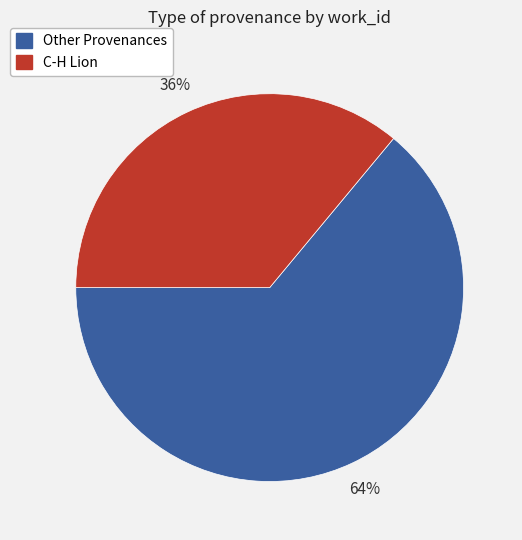

Which category has the smallest portion of the pie?

C-H Lion